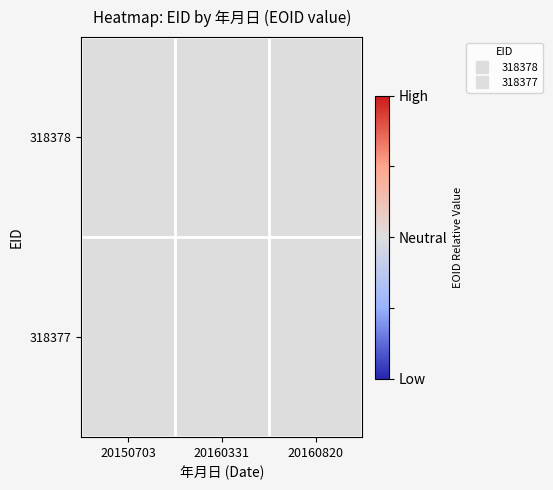

Reading right to left, what are all the values shown in this chart?

318378: 20160820=0.0	20160331=0.0	20150703=0.0
318377: 20160820=-0.0	20160331=-0.0	20150703=0.0